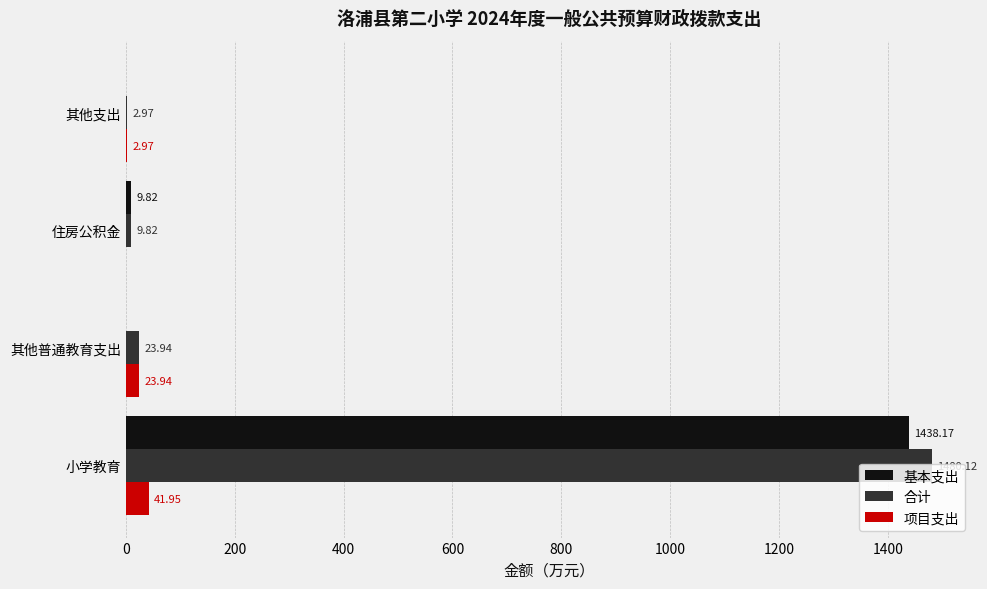

How many categories are shown in the chart?

4